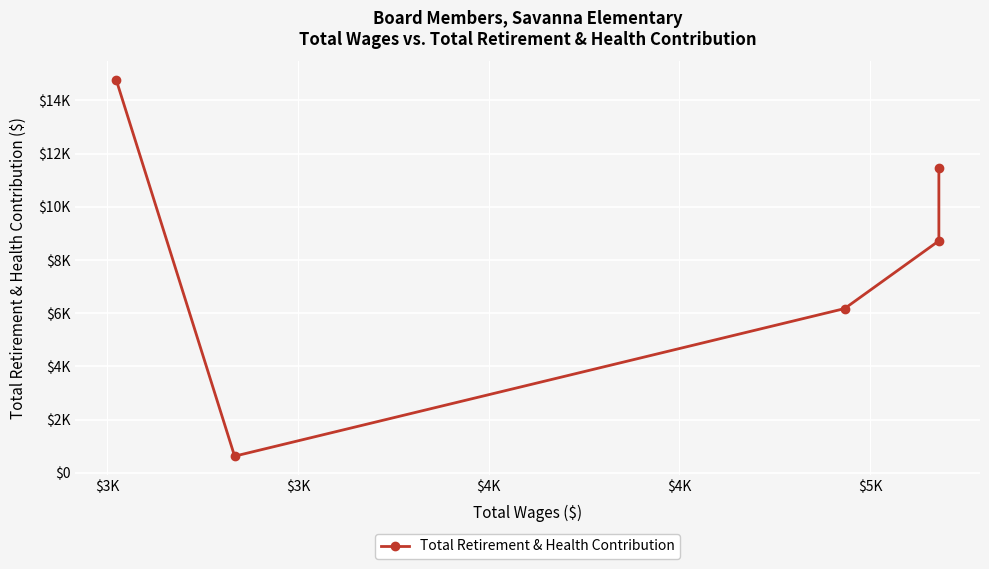

Is this an area chart (filled region under the line)?

No